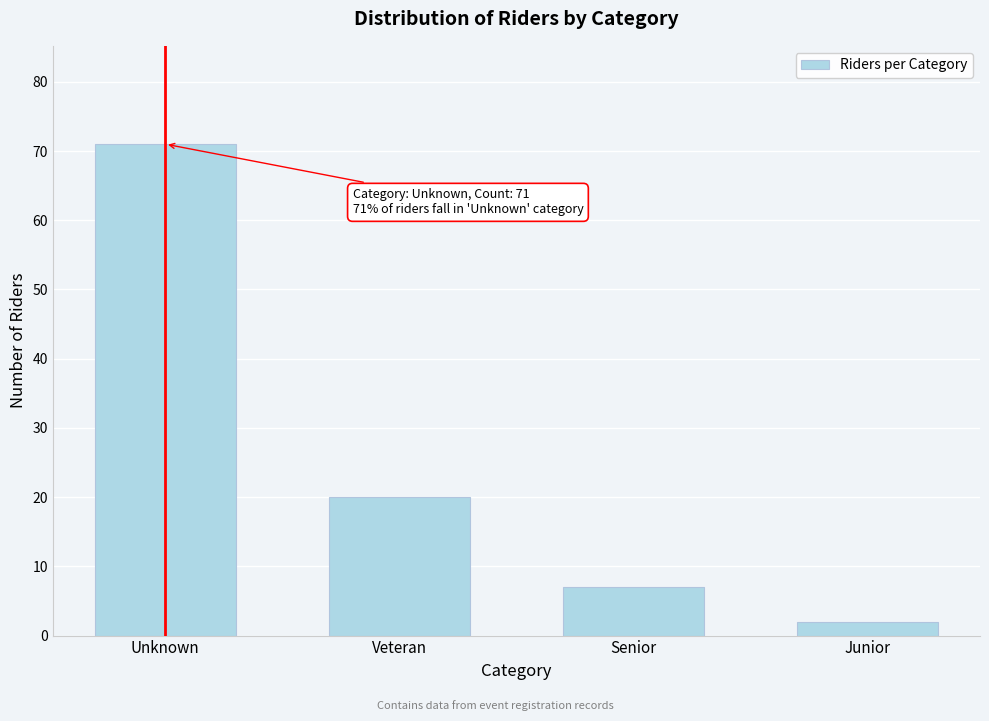

Reading right to left, extract all data points from this chart.

Junior=2	Senior=7	Veteran=20	Unknown=71